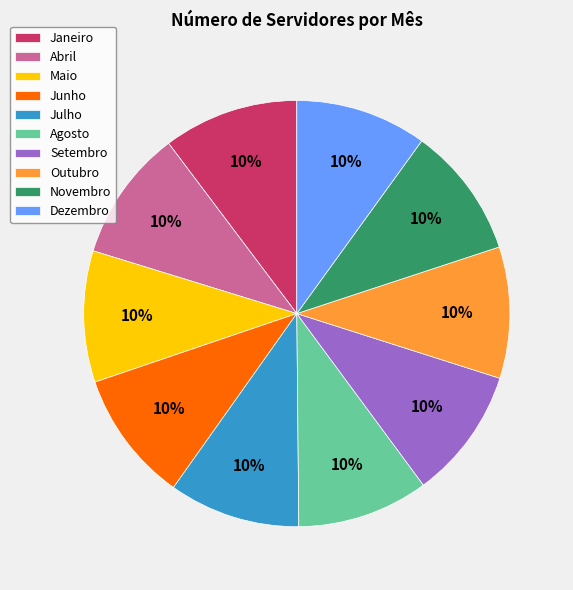

Is the sum of Novembro and Junho greater than half?

No